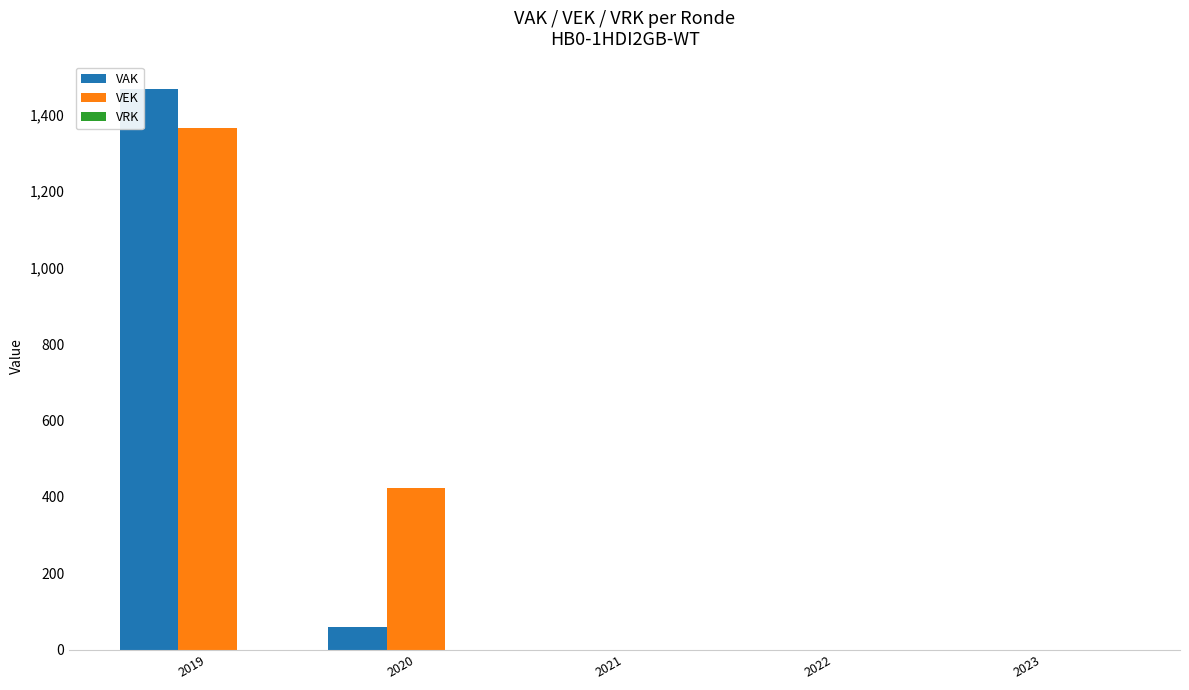

The VEK series shows 708 at 2019. True or false?

False